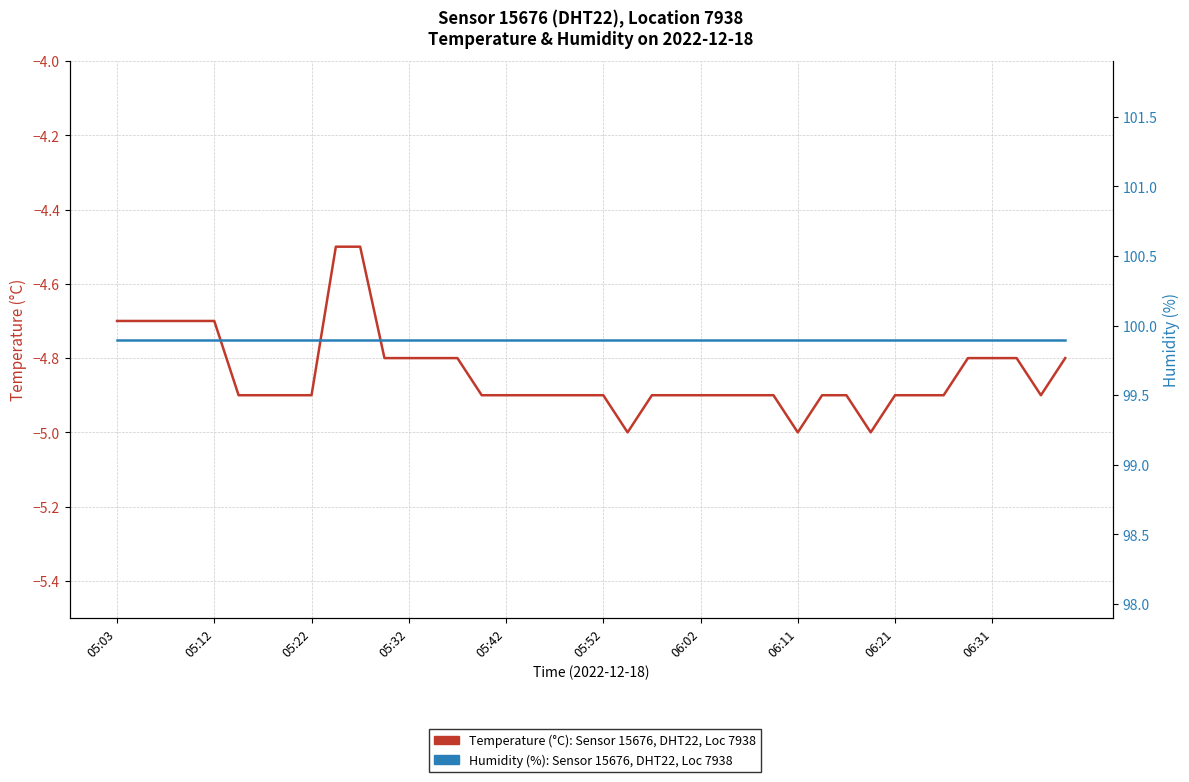

What is the total value across all series at 35?

95.1